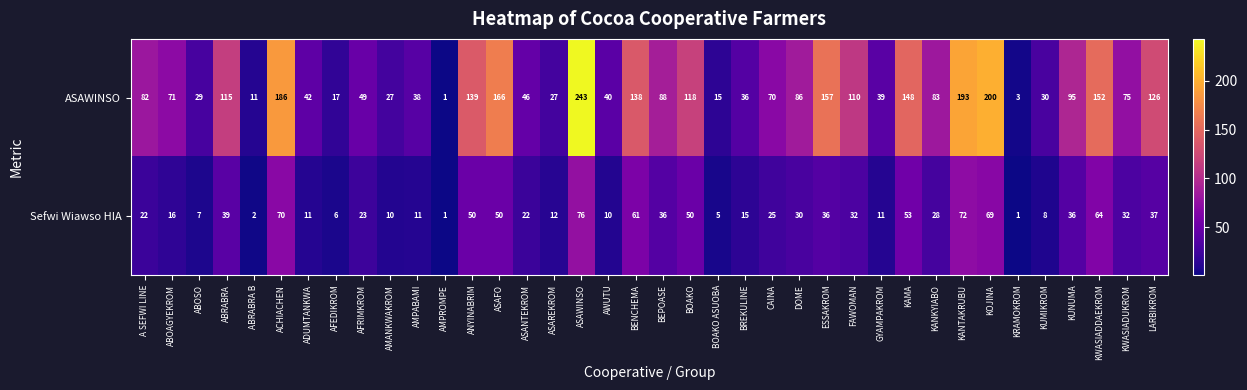

Rank the series by their maximum value, from lowest to highest.

Sefwi Wiawso HIA, ASAWINSO